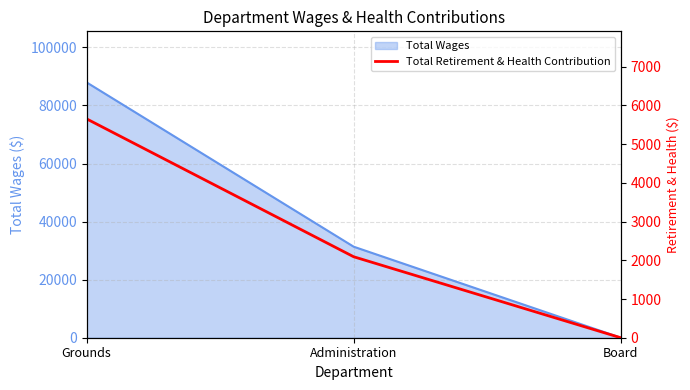

The chart shows a value of 1987 at Board. True or false?

False